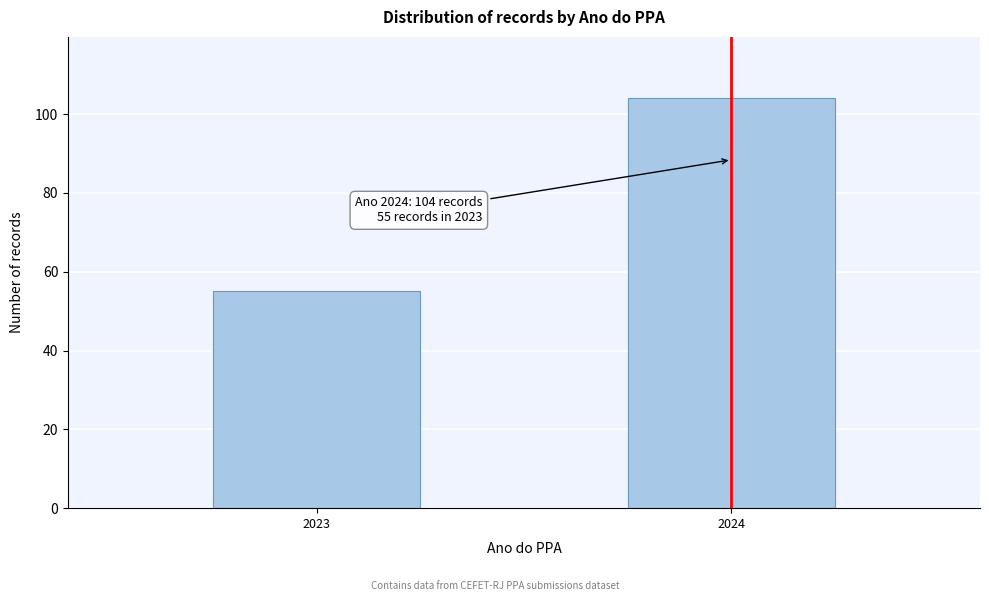

Reading right to left, list all the values displayed in this chart.

2024=104	2023=55